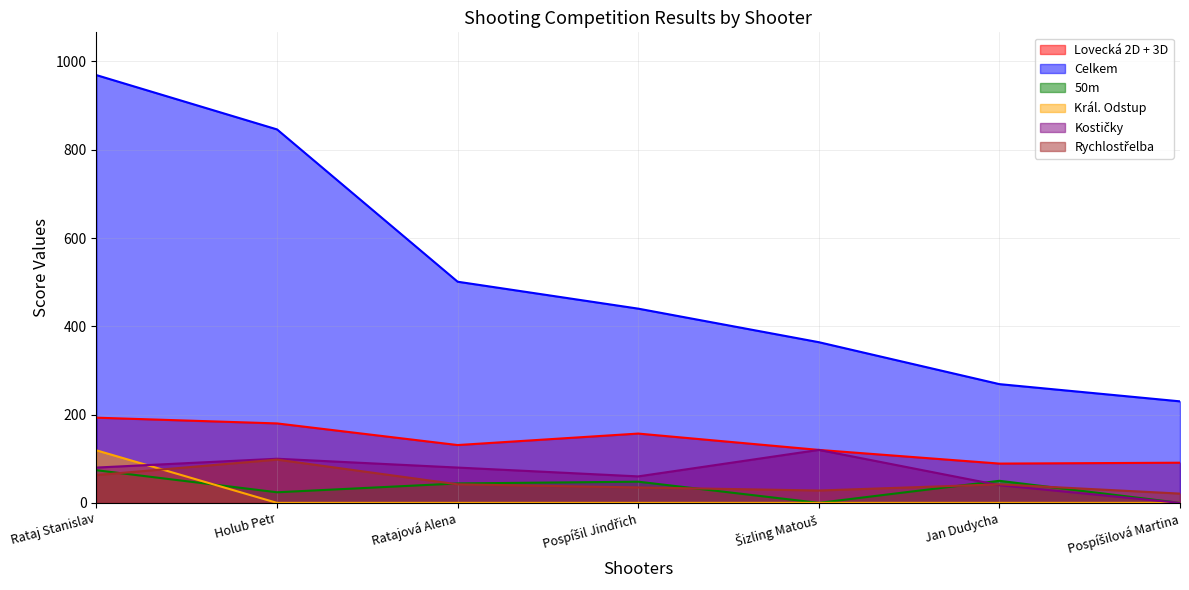

What is the difference between the Celkem values at Pospíšilová Martina and Jan Dudycha?

39